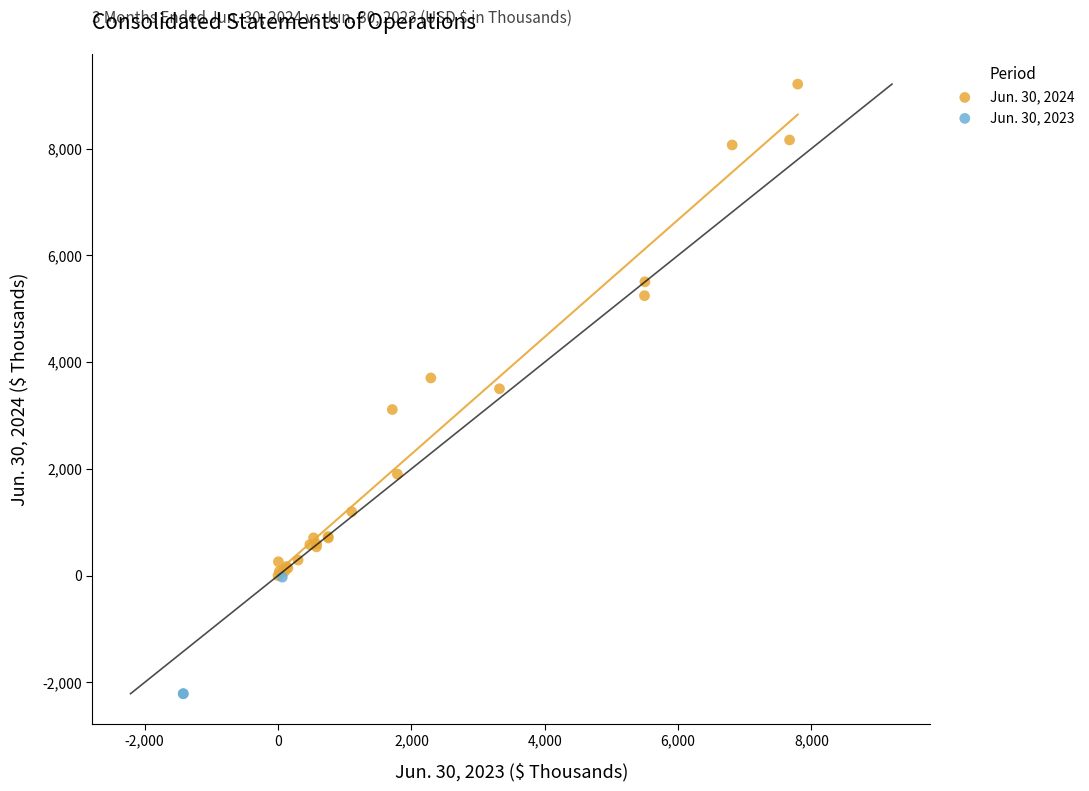

Which series contains the highest Y value?

Jun. 30, 2024